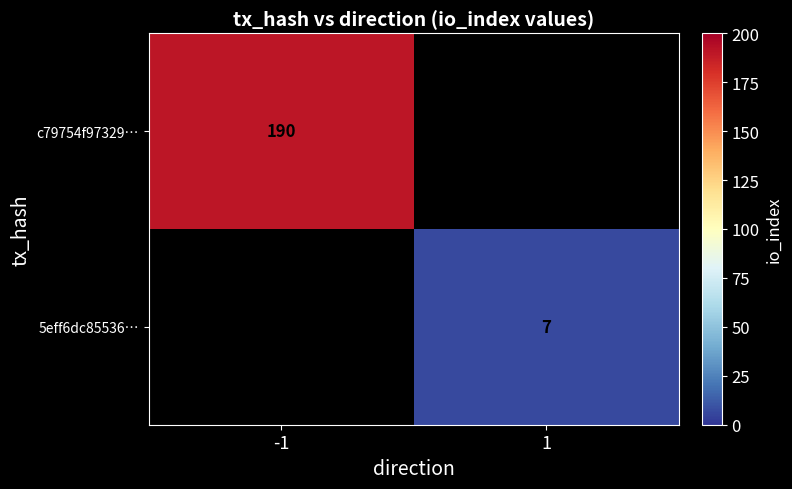

True or false: 5eff6dc85536… has a value of 1 at 1.

False